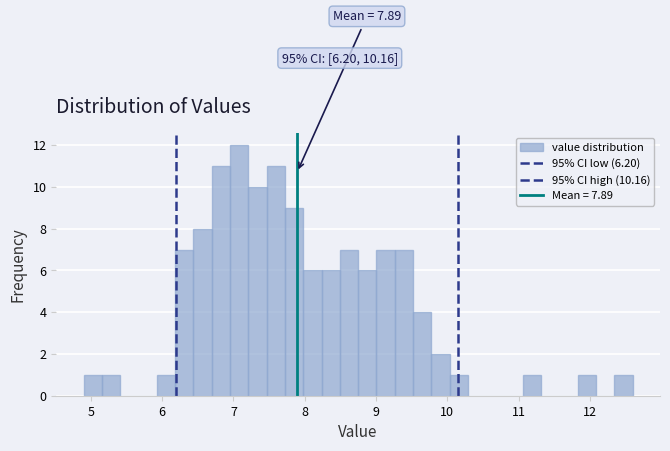

Read against the x-axis, roughly where is the centre of the tallest bar?

7.1